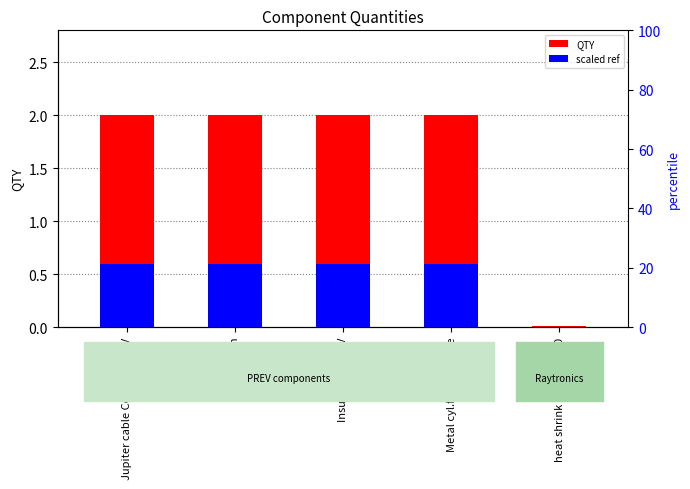

Which series has the widest spread of values?

QTY